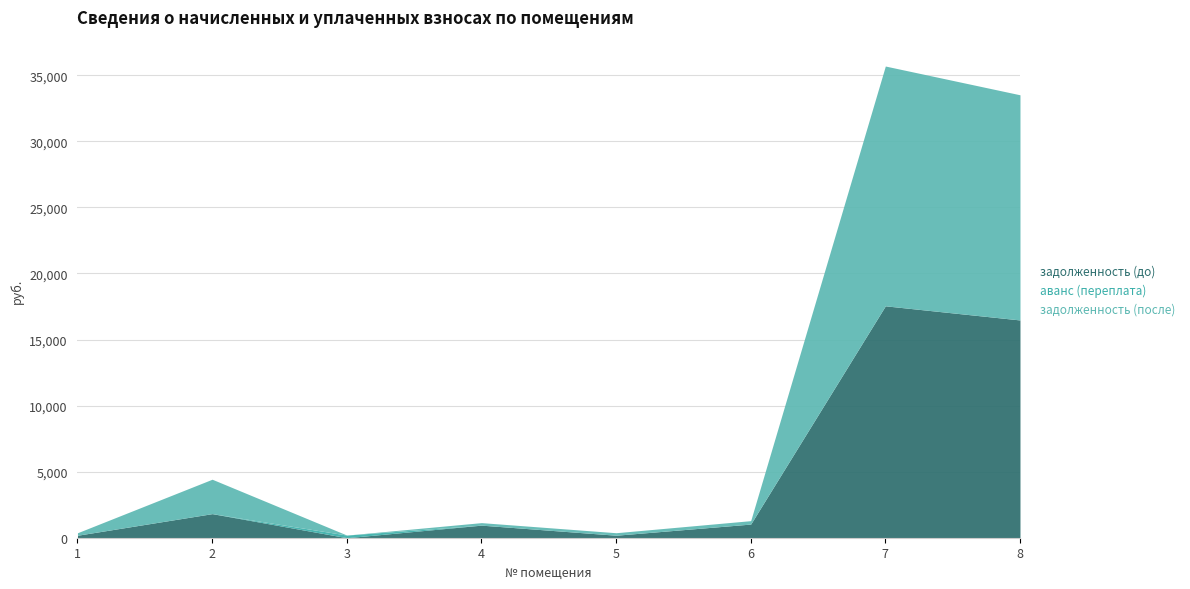

Reading left to right, extract all data points from this chart.

задолженность (до): 188.2	1823.3	0.0	951.9	189.4	1033.5	17552.9	16482.6
аванс (переплата): 0.0	0.0	201.1	0.0	0.0	0.0	0.0	0.0
задолженность (после): 188.2	2604.5	0.0	190.6	189.4	258.6	18150.2	17043.5